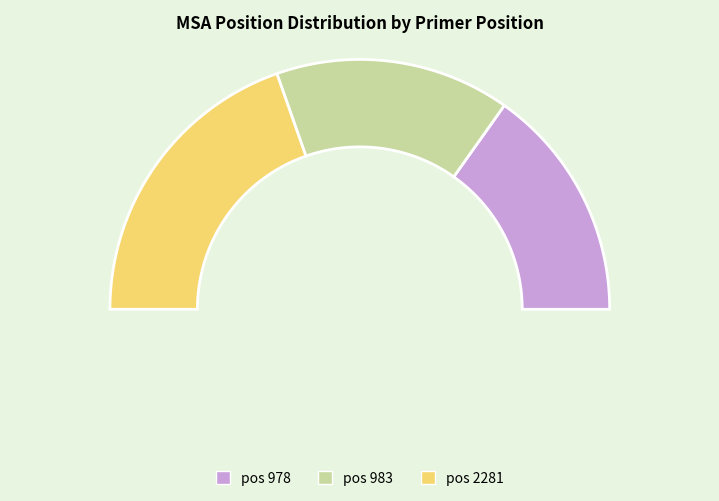

How many segments does this pie chart have?

3